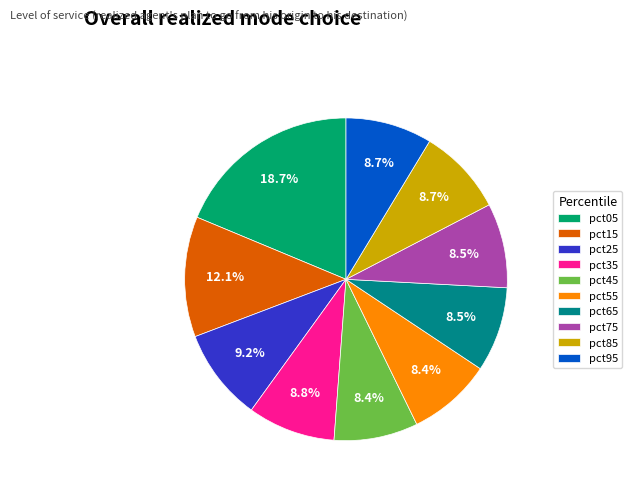

True or false: pct55 accounts for 8% of the total.

True